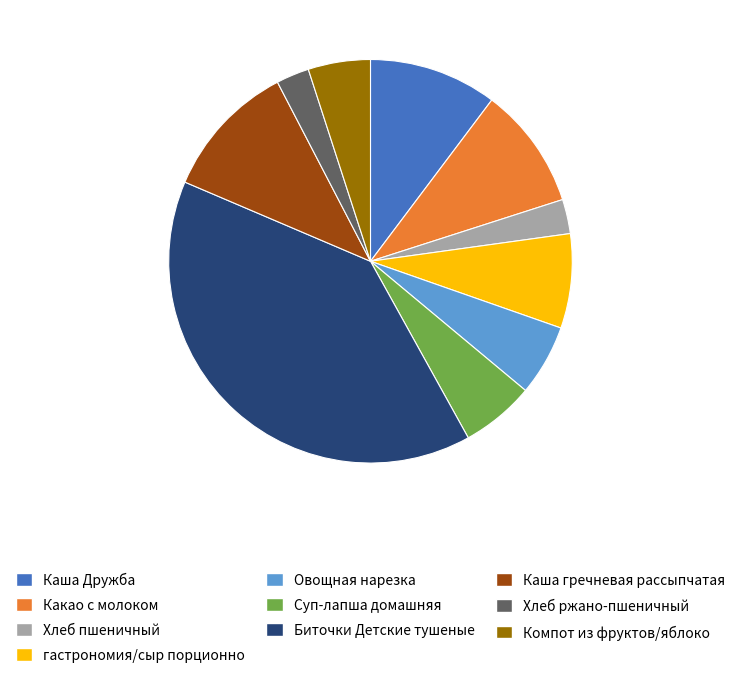

Which slice is the largest?

Биточки Детские тушеные